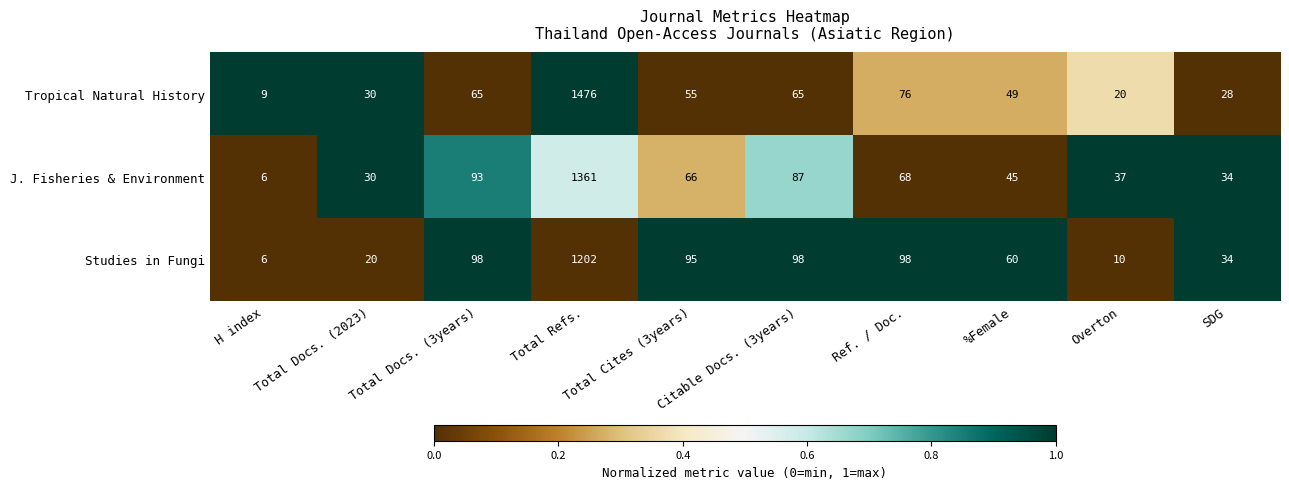

What is the smallest value displayed?

6